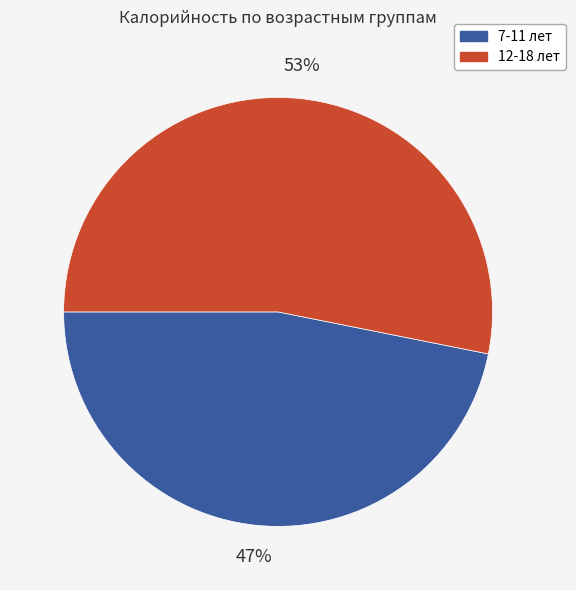

How many slices are in this pie chart?

2